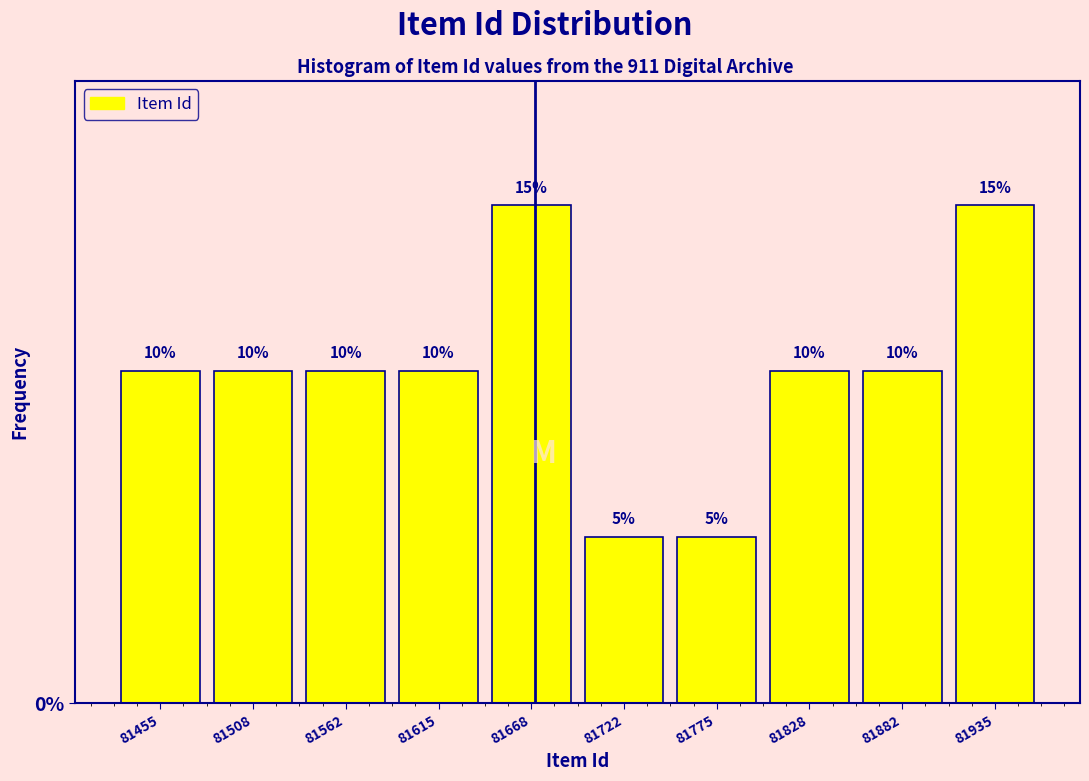

What is the height of the bar covering 81590 to 81640 on the x-axis? The bar edges are not printed on the chart, so give them approximately, as read against the axis.

10